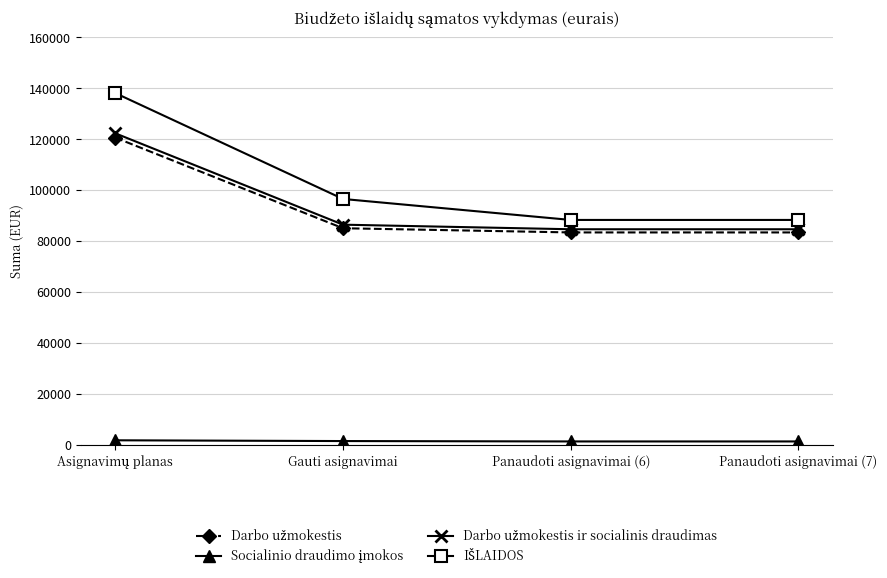

At how many categories does at least one series exceed 17425?

4